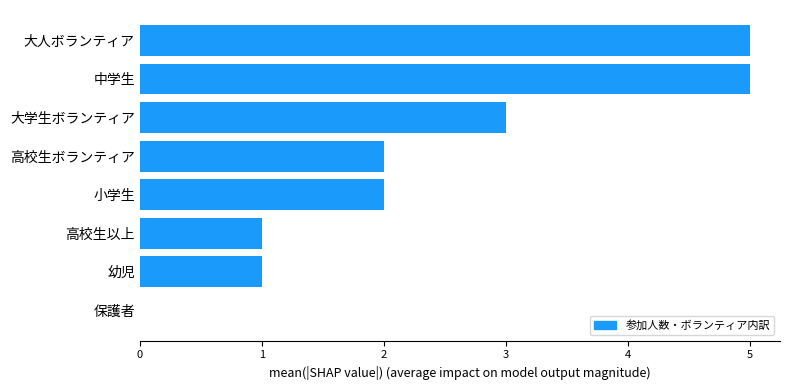

Between 小学生 and 大人ボランティア, which is larger?

大人ボランティア